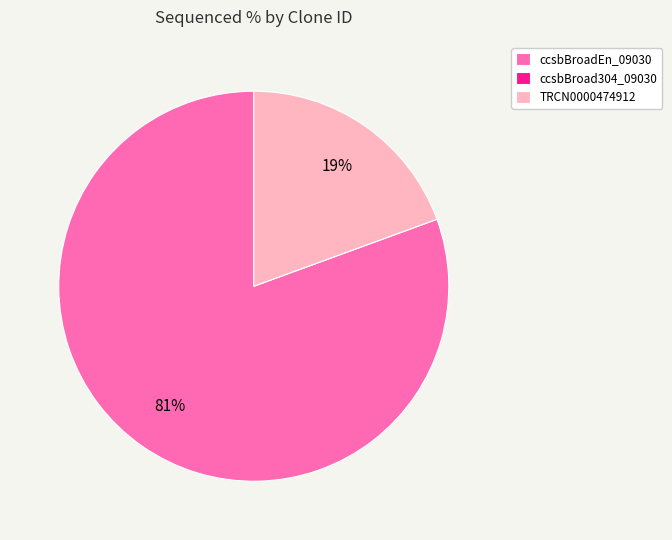

The ccsbBroadEn_09030 slice represents 81% of the pie. True or false?

True